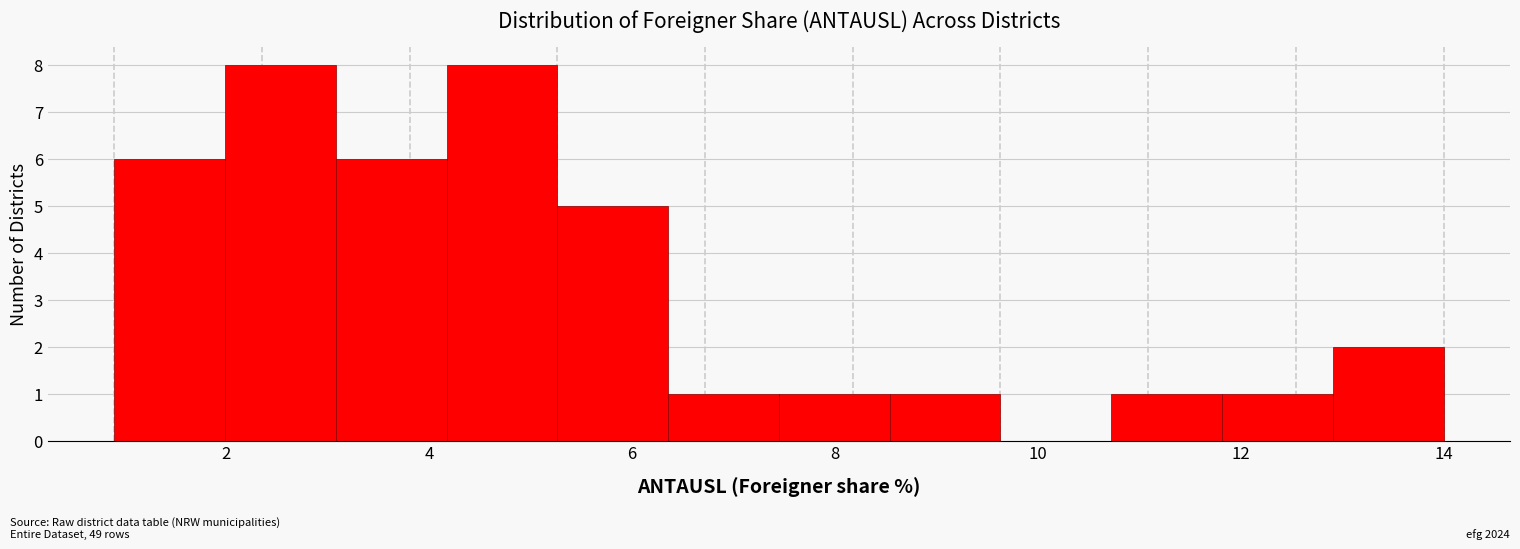

Reading left to right, list every bar in this chart as the range it spans on the x-axis followed by its height. Neither the bar edges nor the heights are printed on the chart, so give them approximately, as read against the axes.

1.0 to 2.0: 6
2.0 to 3.0: 8
3.0 to 4.2: 6
4.2 to 5.2: 8
5.2 to 6.4: 5
6.4 to 7.4: 1
7.4 to 8.6: 1
8.6 to 9.6: 1
9.6 to 10.8: 0
10.8 to 11.8: 1
11.8 to 13.0: 1
13.0 to 14.0: 2